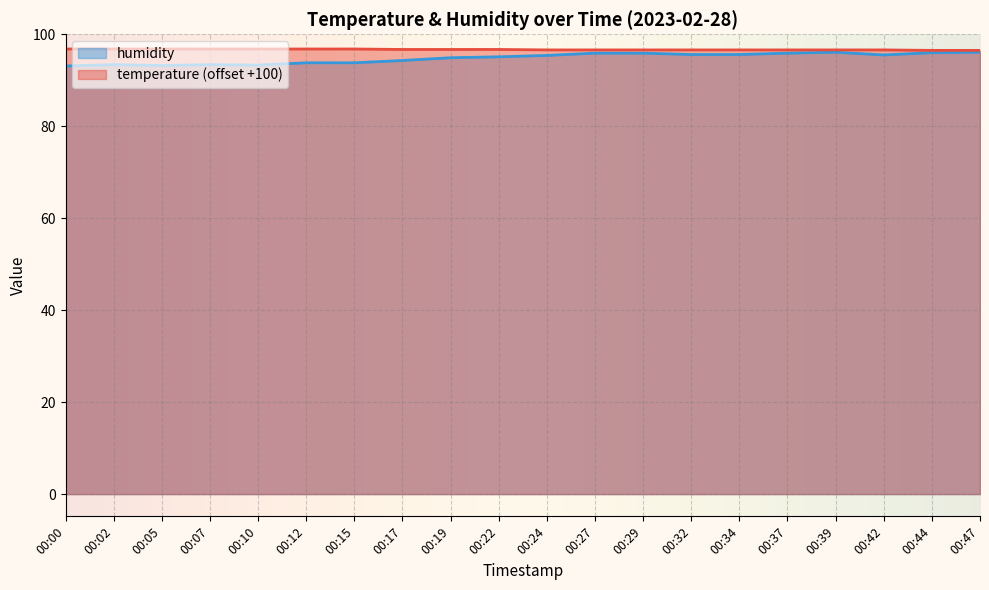

The temperature series shows 96.6 at 00:42. True or false?

True